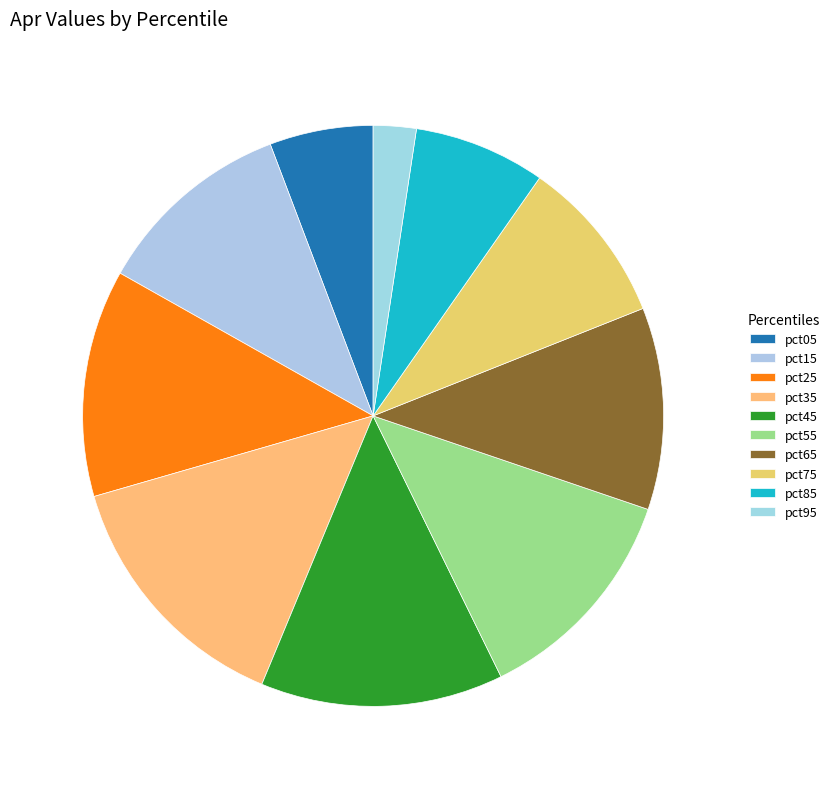

Is the sum of pct85 and pct45 greater than half?

No